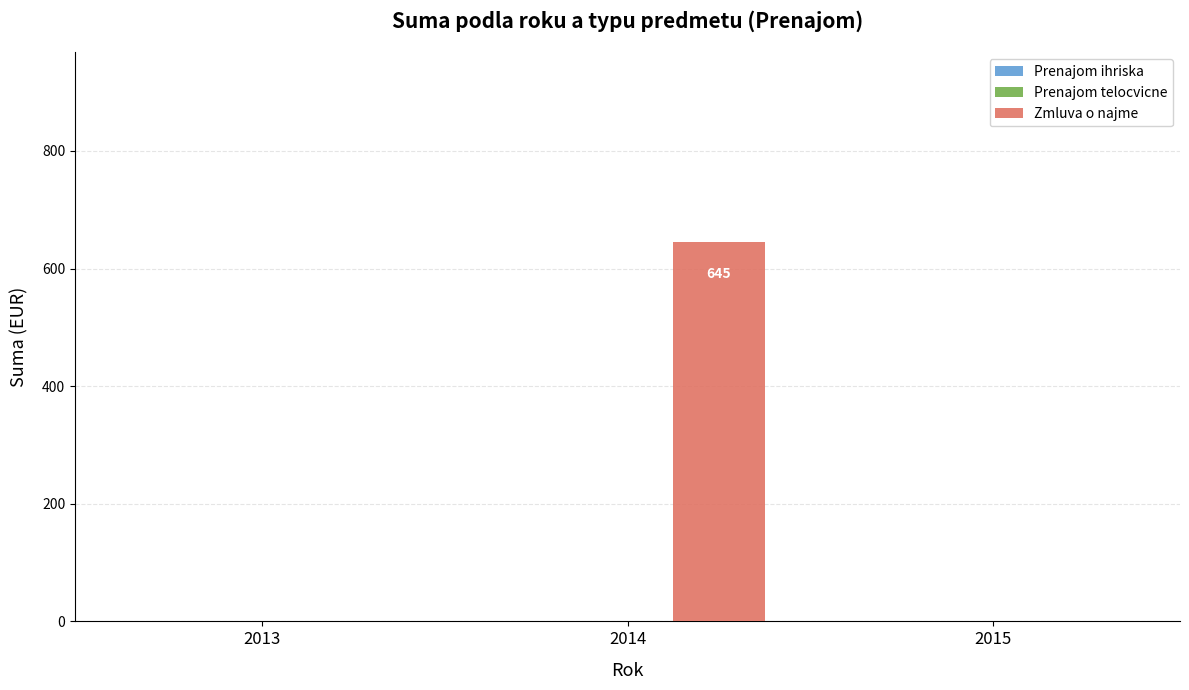

What is the sum of all values?

645